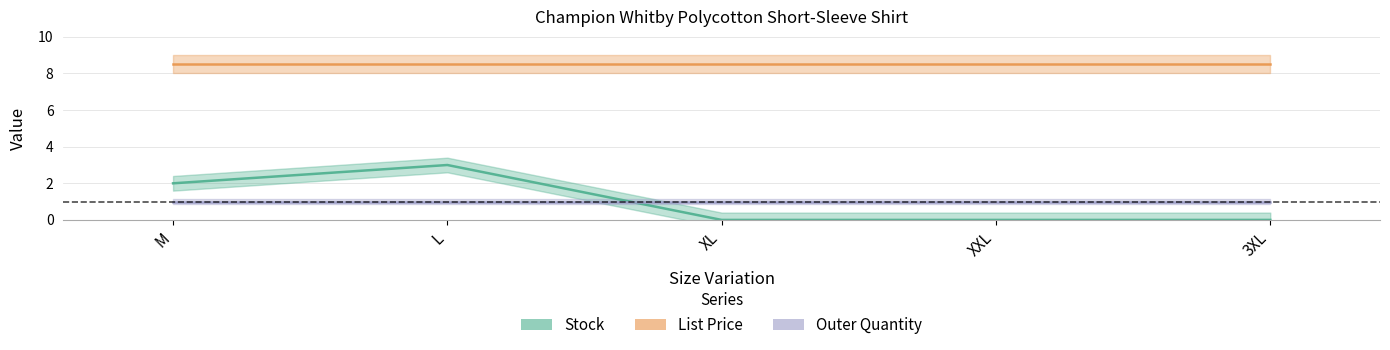

Is this an area chart (filled region under the line)?

No